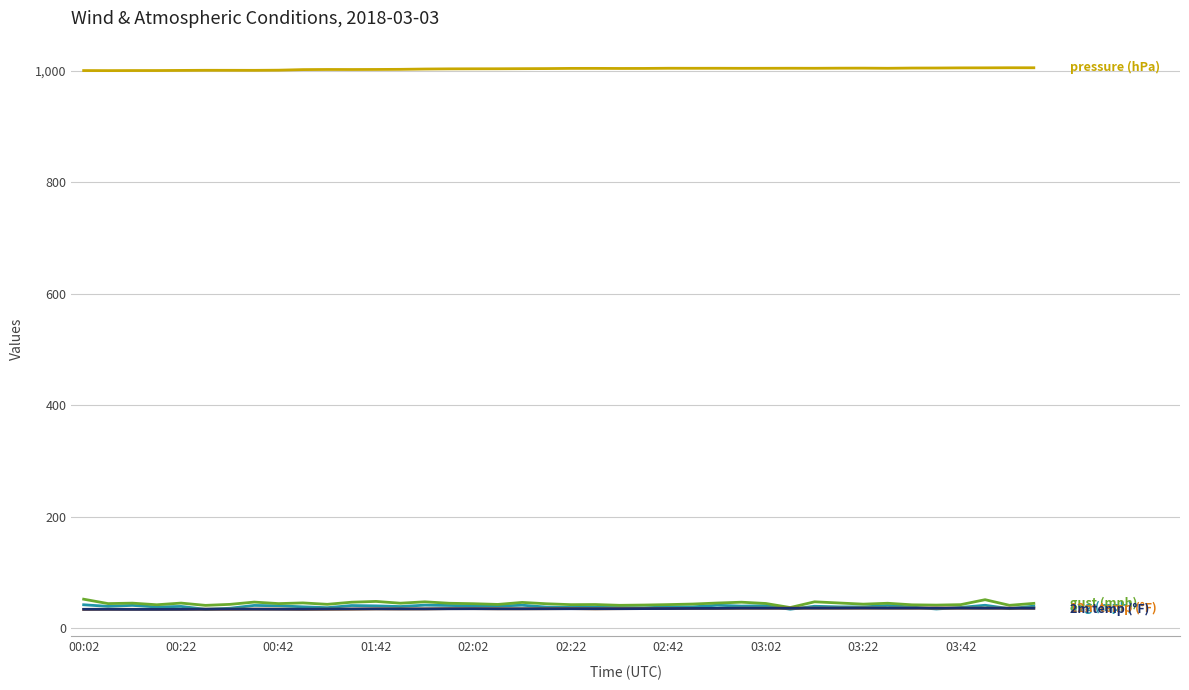

What is the maximum value shown in the chart?

1005.9